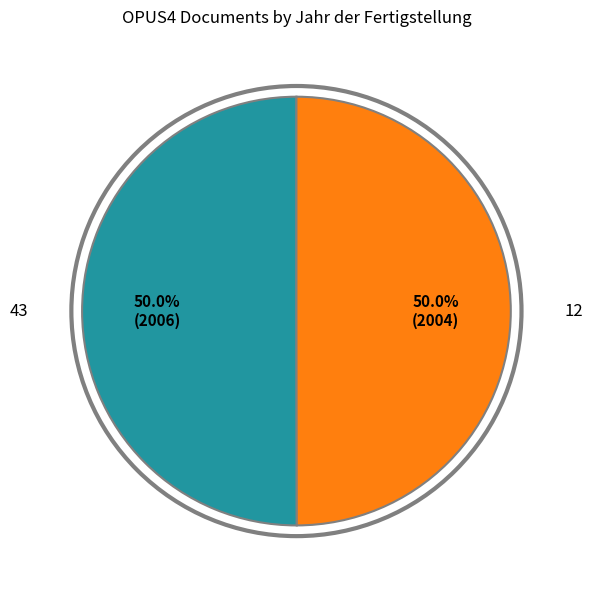

What is the ratio of the value at 12 to the value at 43?

1.0